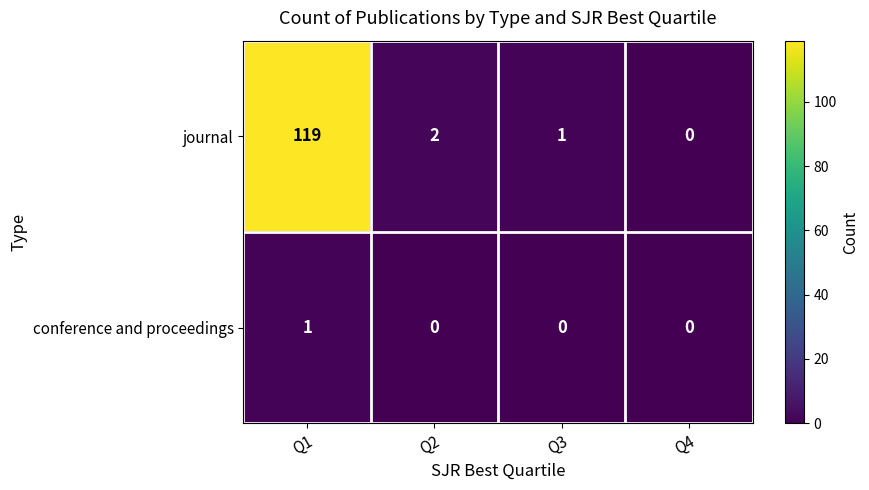

At which category is the sum across all series the highest?

Q1